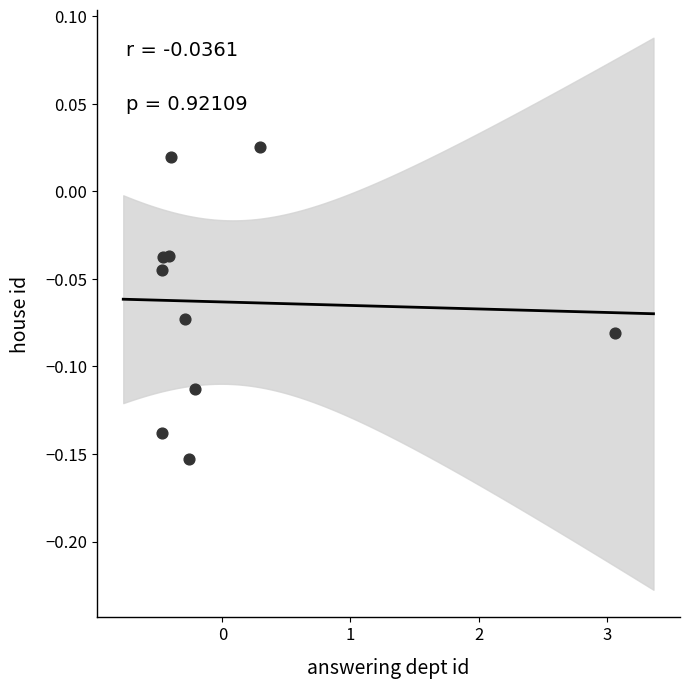

Count the number of points in this scatter plot.

10